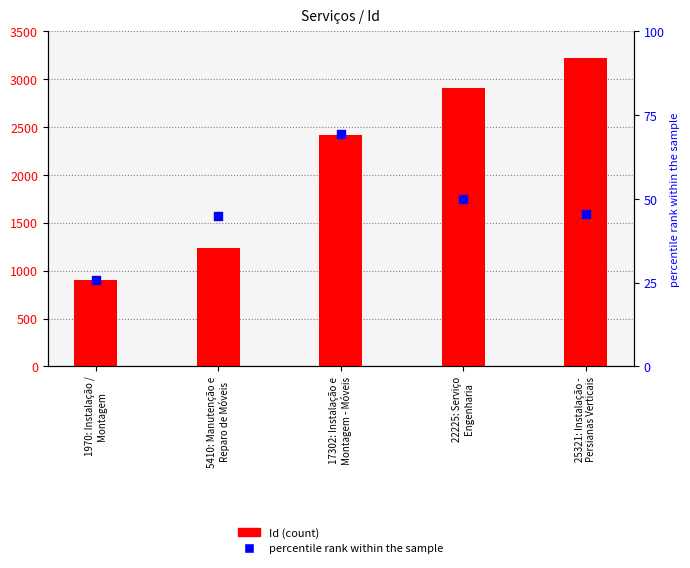

Which series has the largest total across all categories?

Id